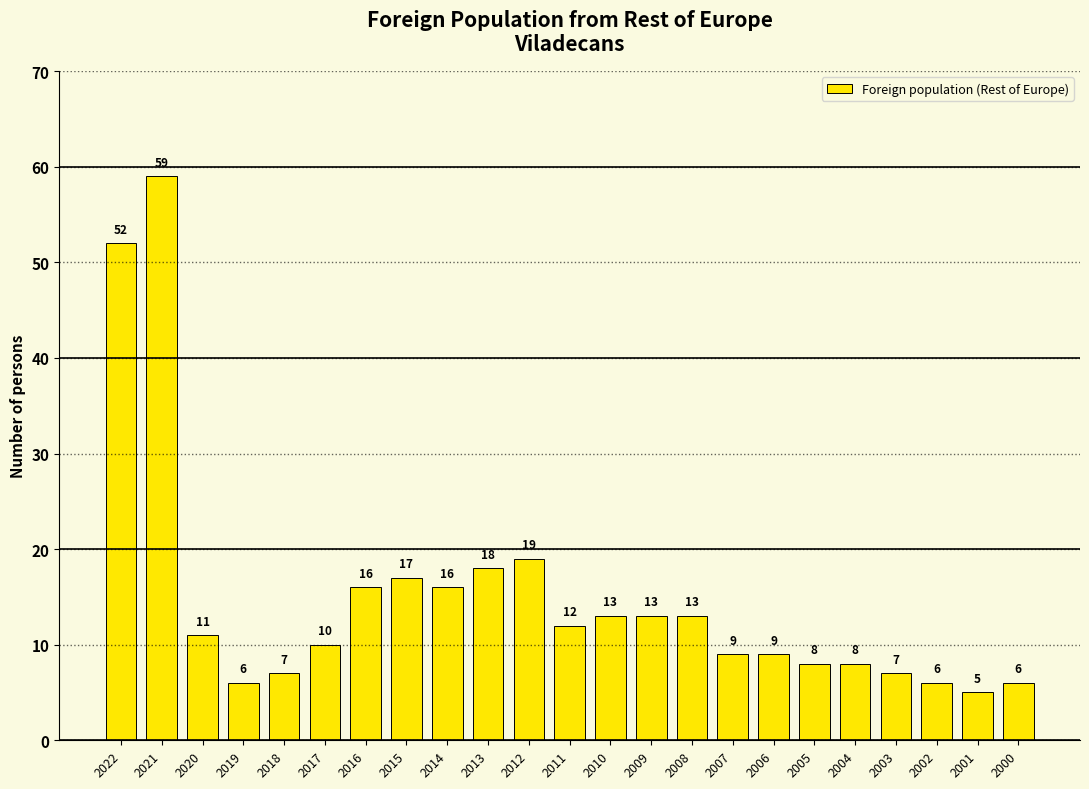

Which category has the lowest value across all series?

2001